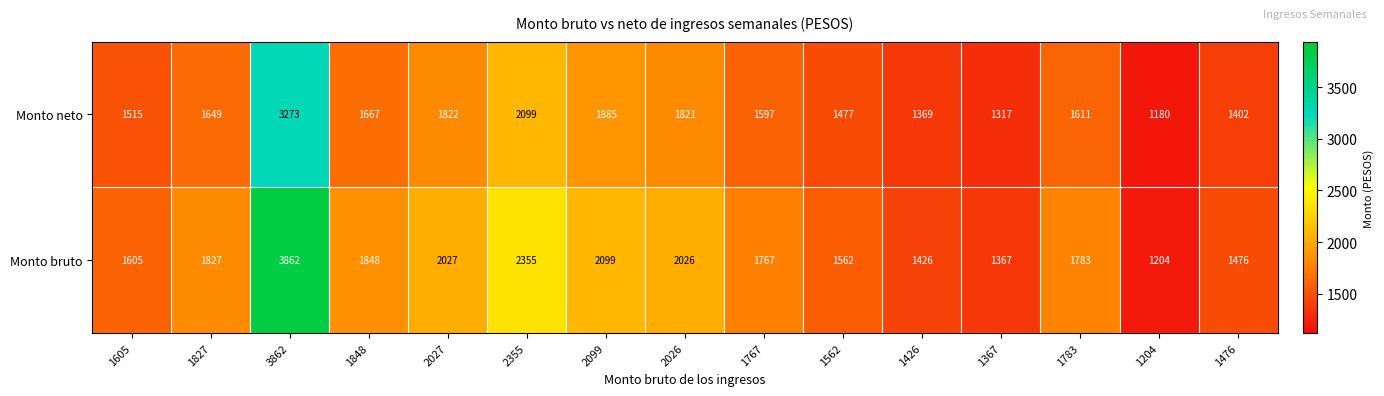

Which series changed the most between 1605 and 1476?

Monto bruto